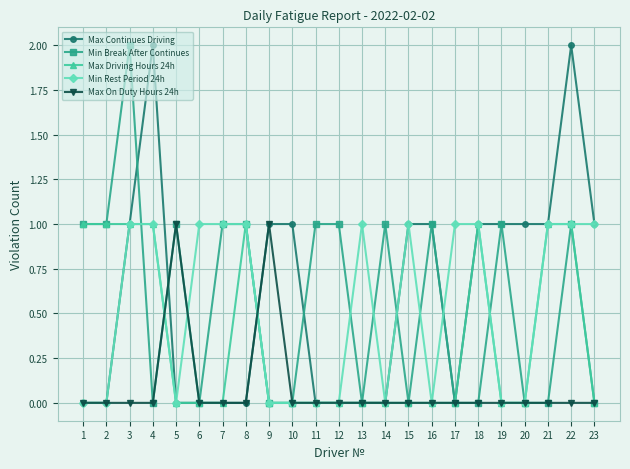

What is the difference between the second highest and minimum values in the Min Break After Continues series?

1